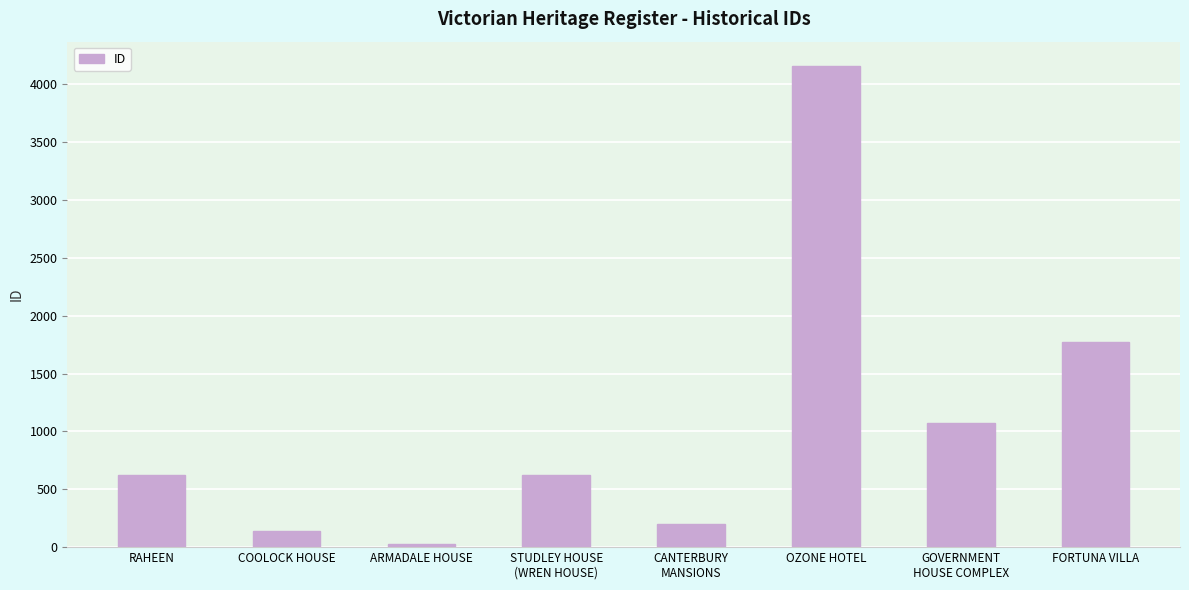

What is the change in value from COOLOCK HOUSE to GOVERNMENT
HOUSE COMPLEX?

+935